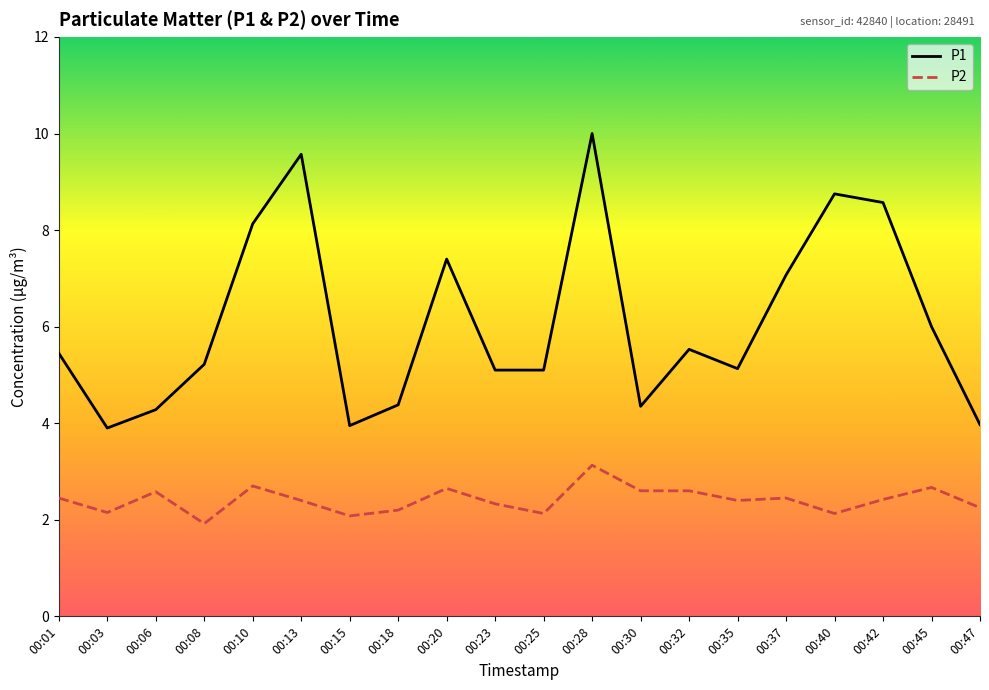

True or false: P1 has a value of 8.1 at 00:10.

True